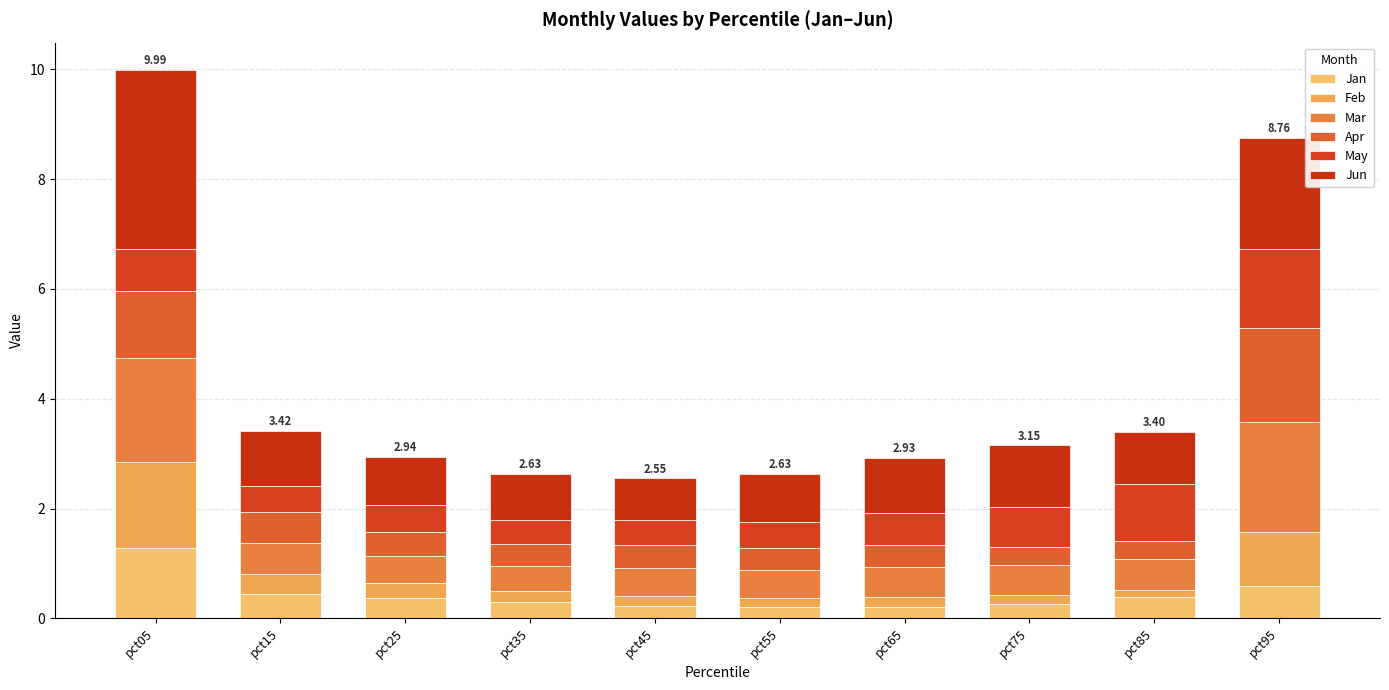

What is the approximate value of Apr at pct35?

0.4